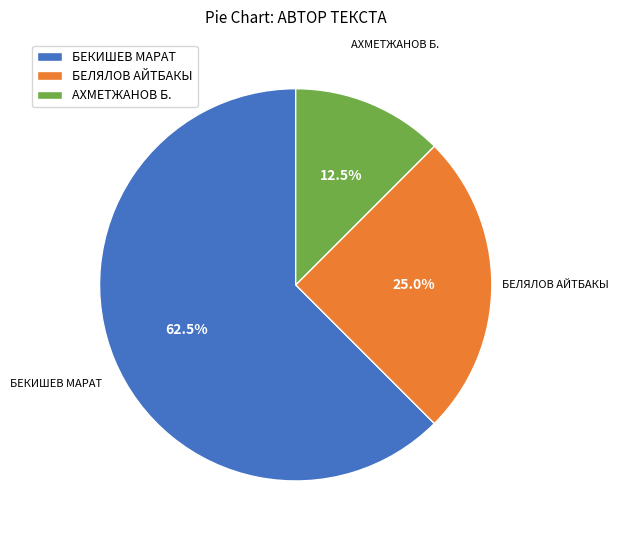

Rank the categories by value from highest to lowest.

БЕКИШЕВ МАРАТ, БЕЛЯЛОВ АЙТБАКЫ, АХМЕТЖАНОВ Б.